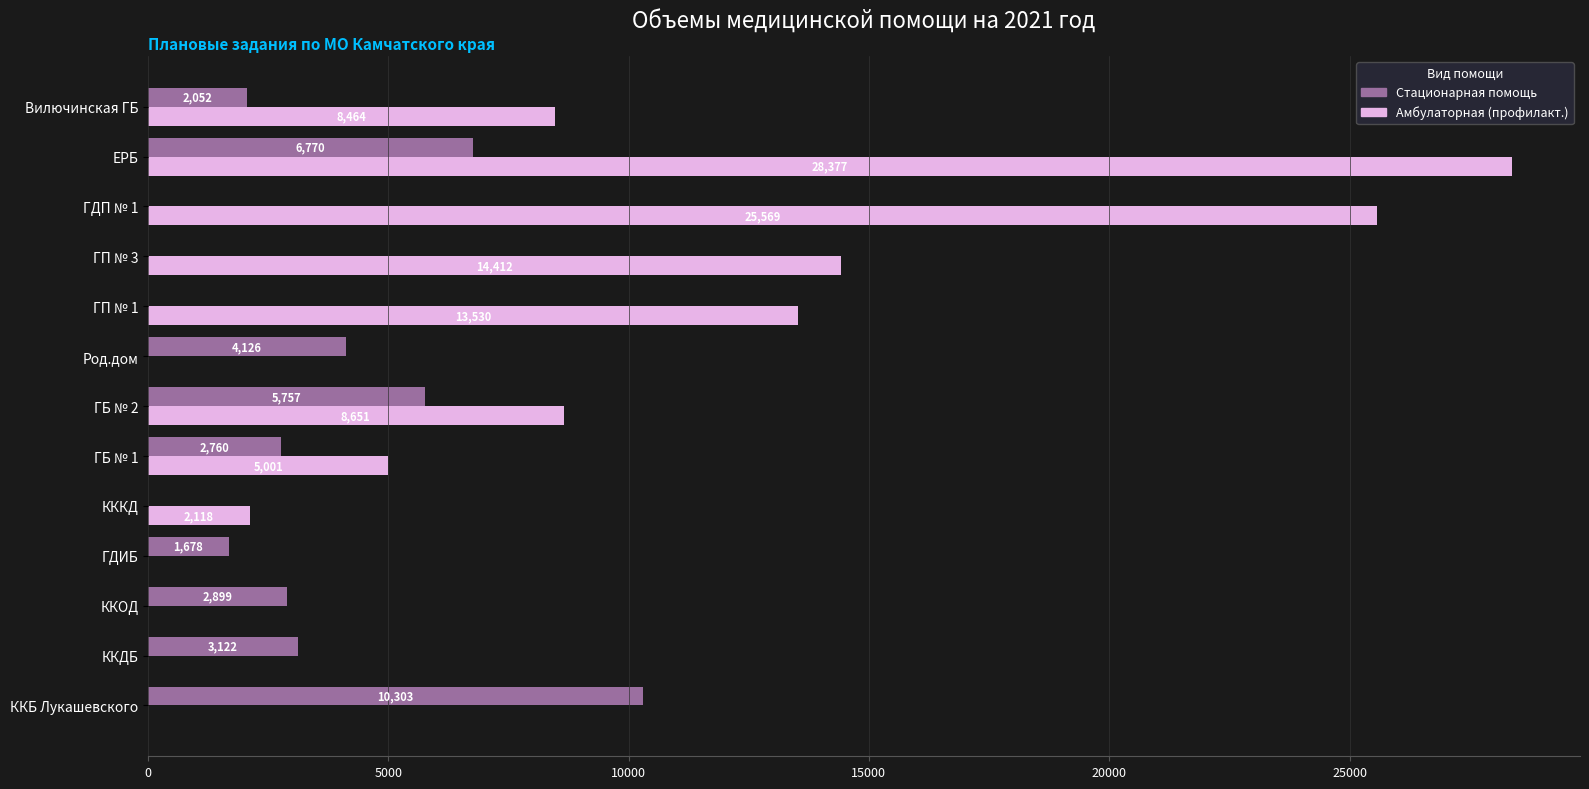

At which category is the sum across all series the highest?

ЕРБ